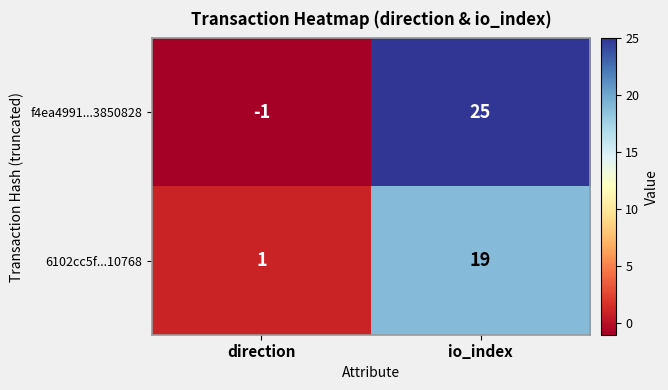

At which label is f4ea4991...3850828 closest to 12?

direction